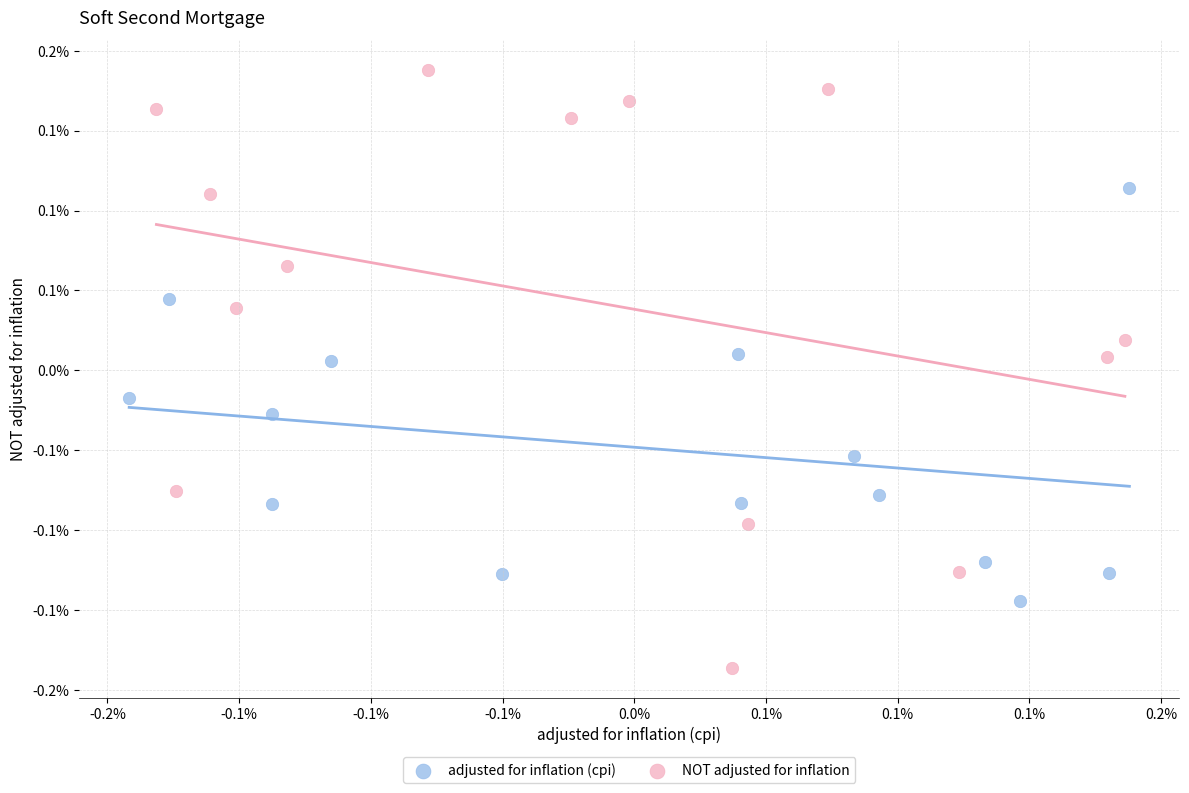

What are all the series names shown in the legend?

adjusted for inflation (cpi), NOT adjusted for inflation